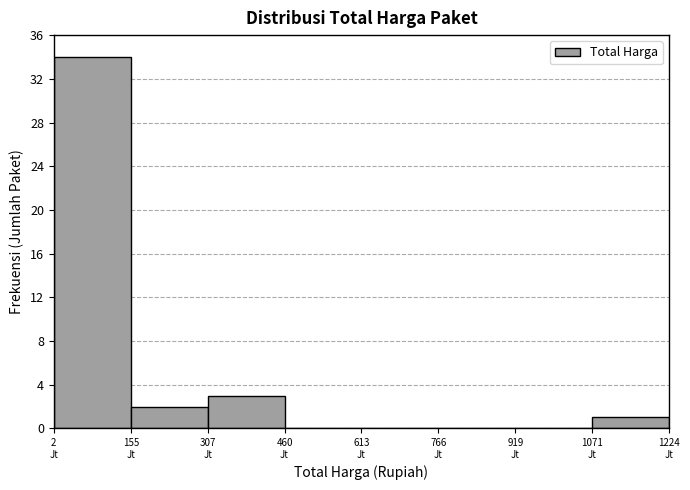

What is the maximum value shown in the chart?

34